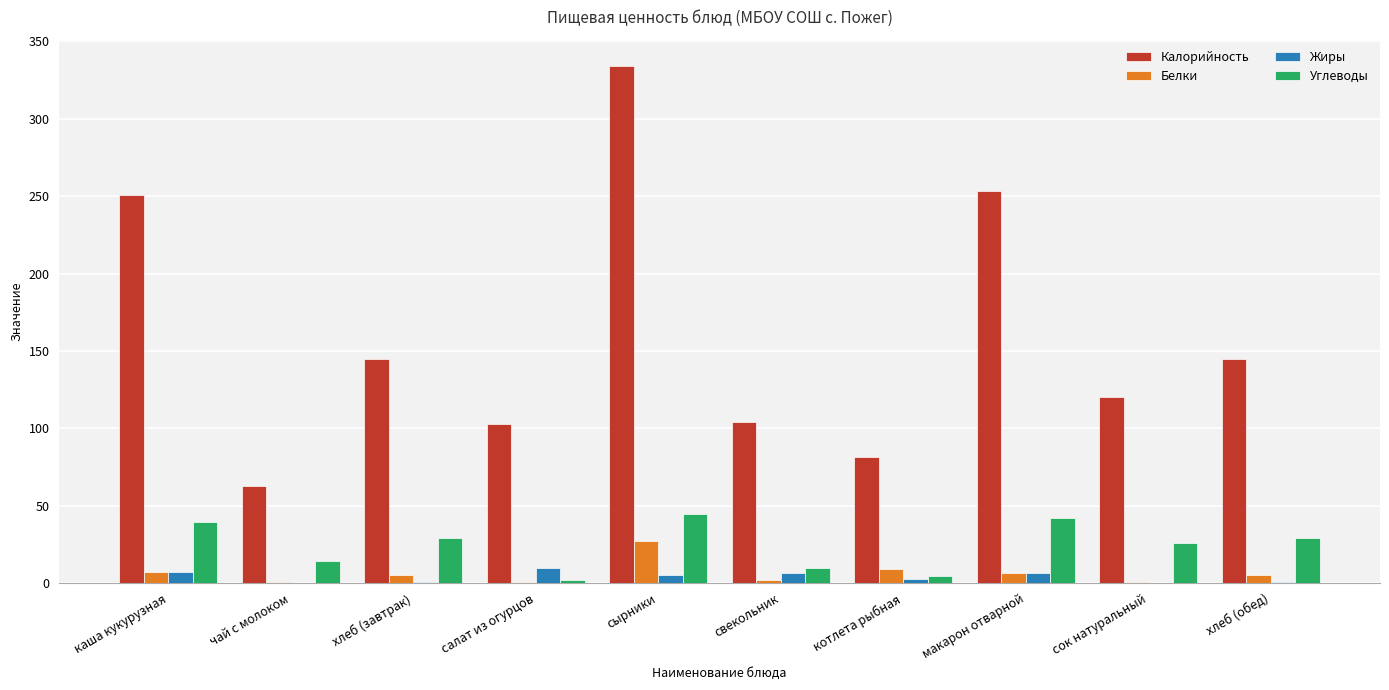

What is the approximate value of Белки at хлеб (завтрак)?

5.0